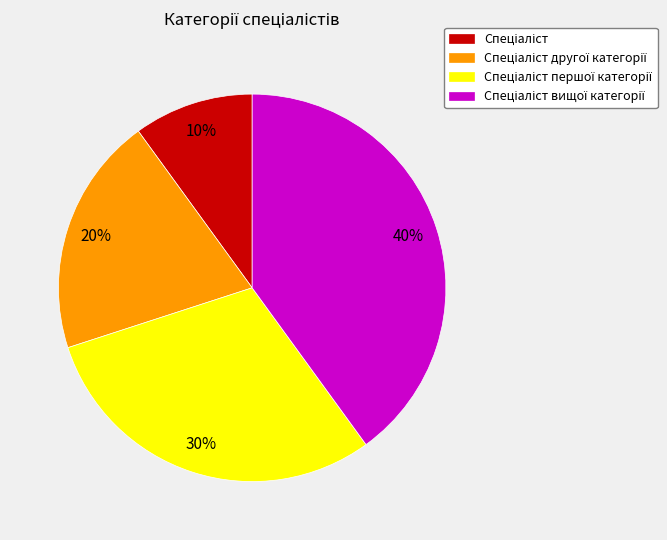

To the nearest percent, what is the difference between the largest and smallest slice percentages?

30%